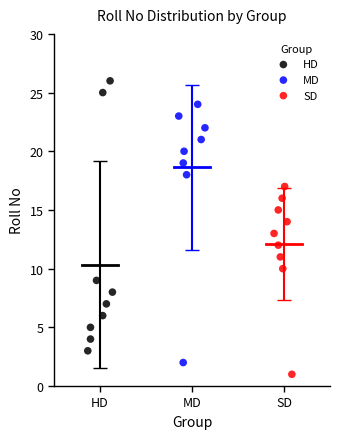

Which series contains the highest Y value?

HD